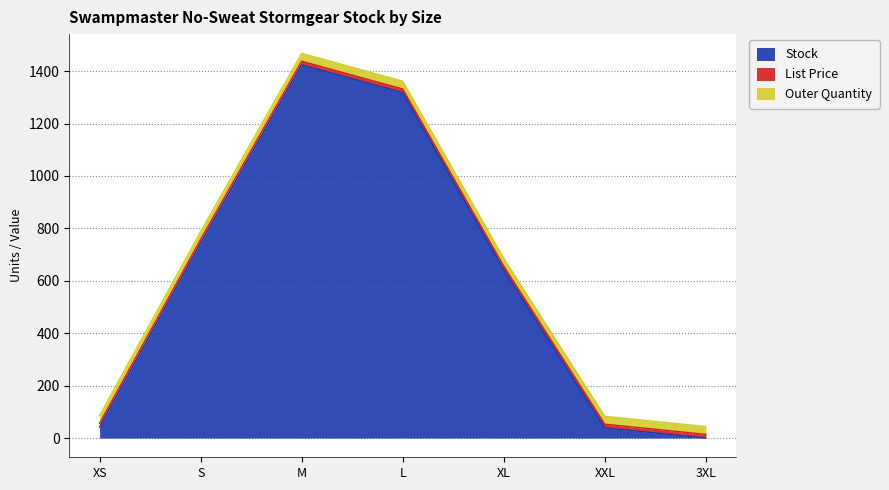

How many series are shown in this chart?

3